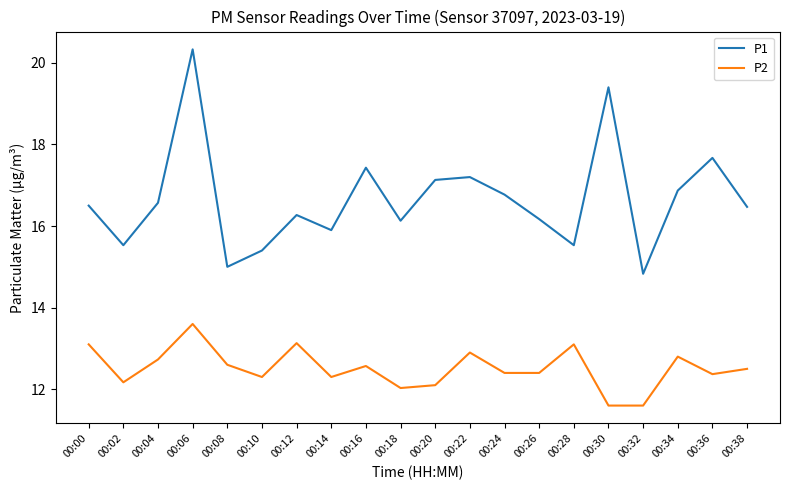

Which label corresponds to the largest value in the chart?

00:06